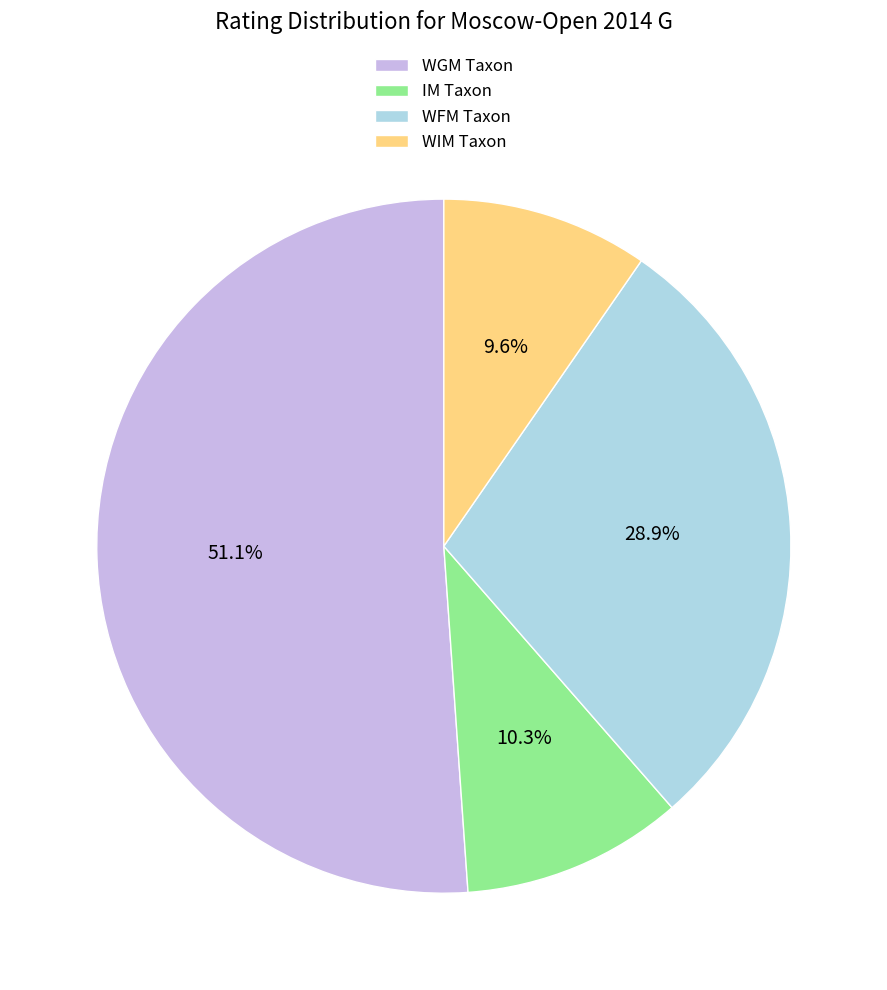

What is the ratio of the value at IM Taxon to the value at WIM Taxon?

1.1